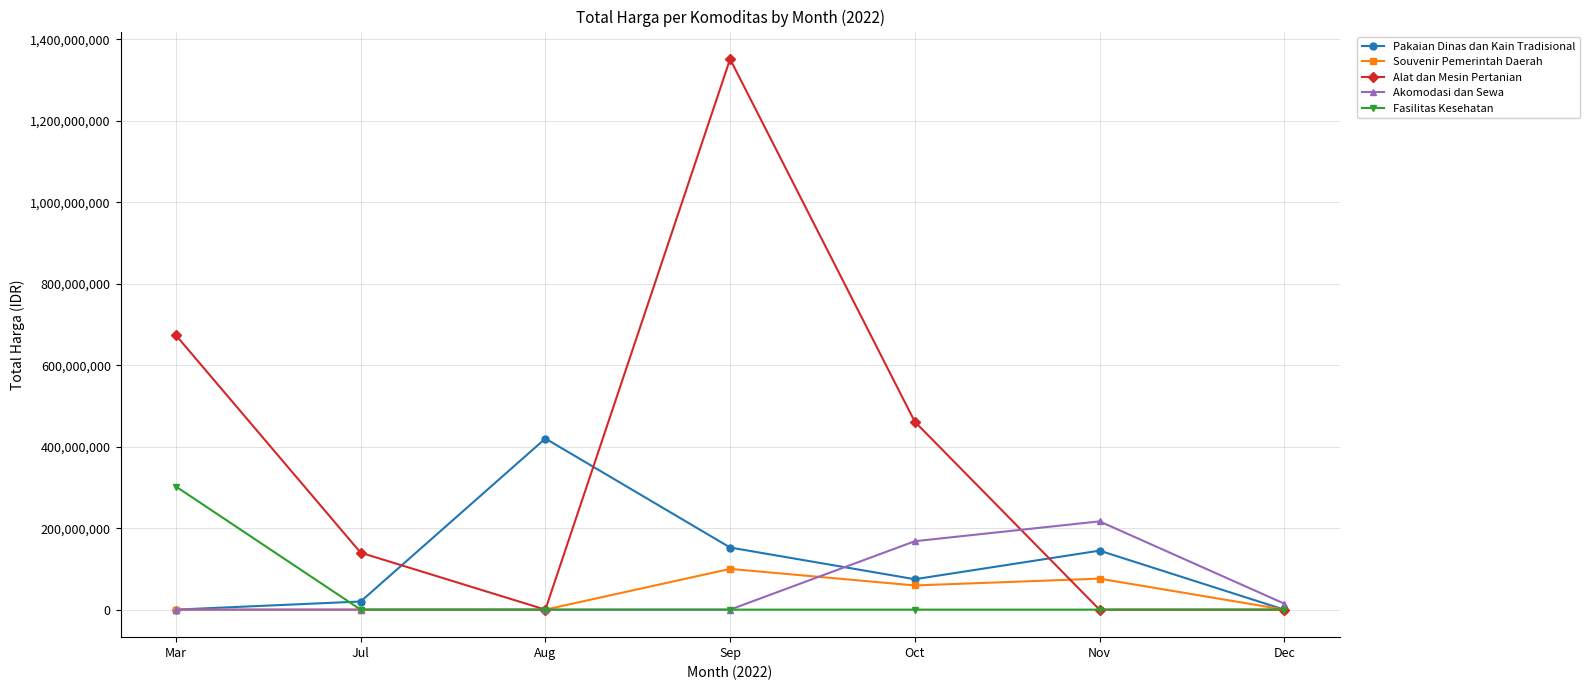

At which category does the chart reach its peak across all series?

Sep